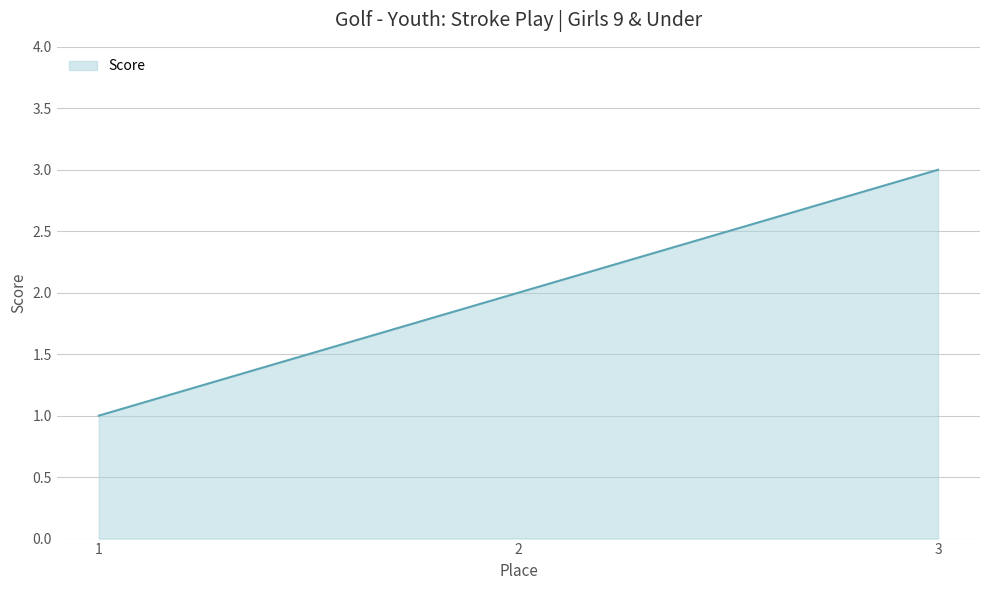

Does the chart display data point markers on the line(s)?

No